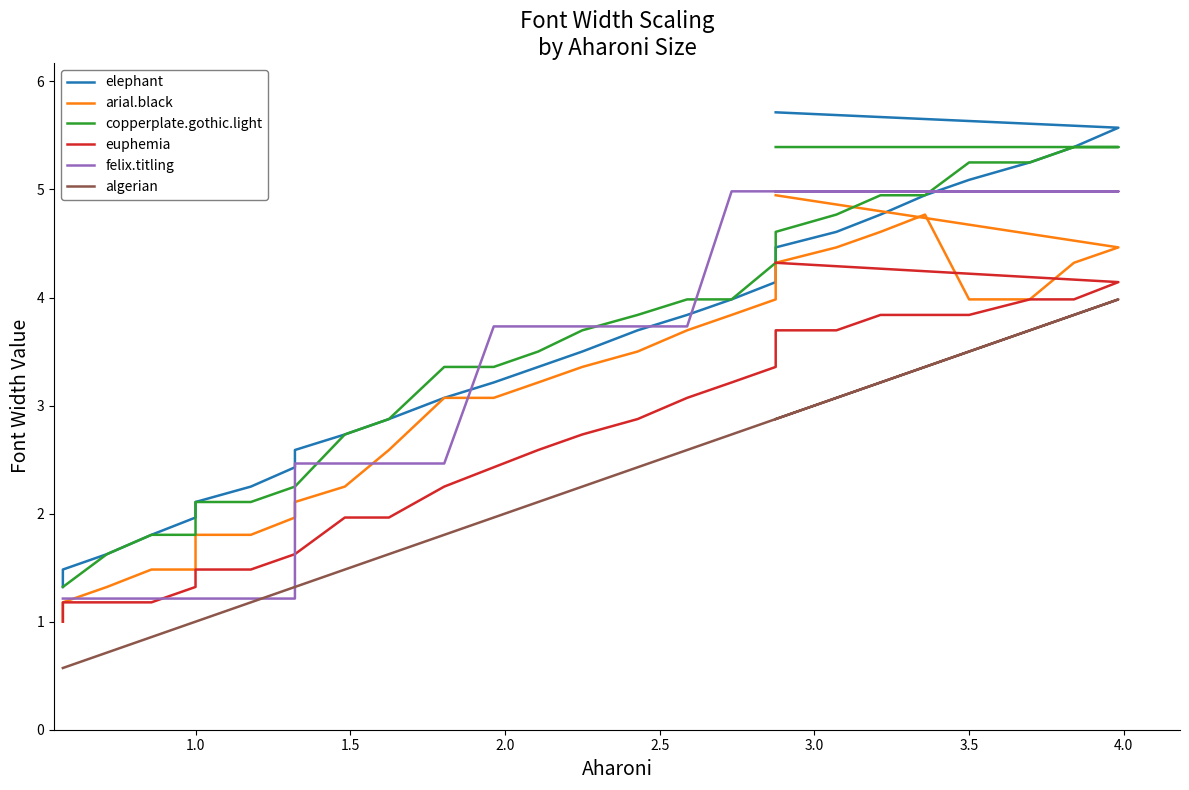

What is the highest value of the elephant series?

5.7